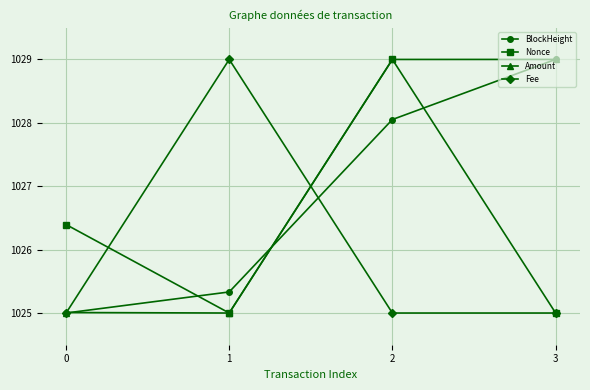

What is the sum of all Amount values?

4108.0